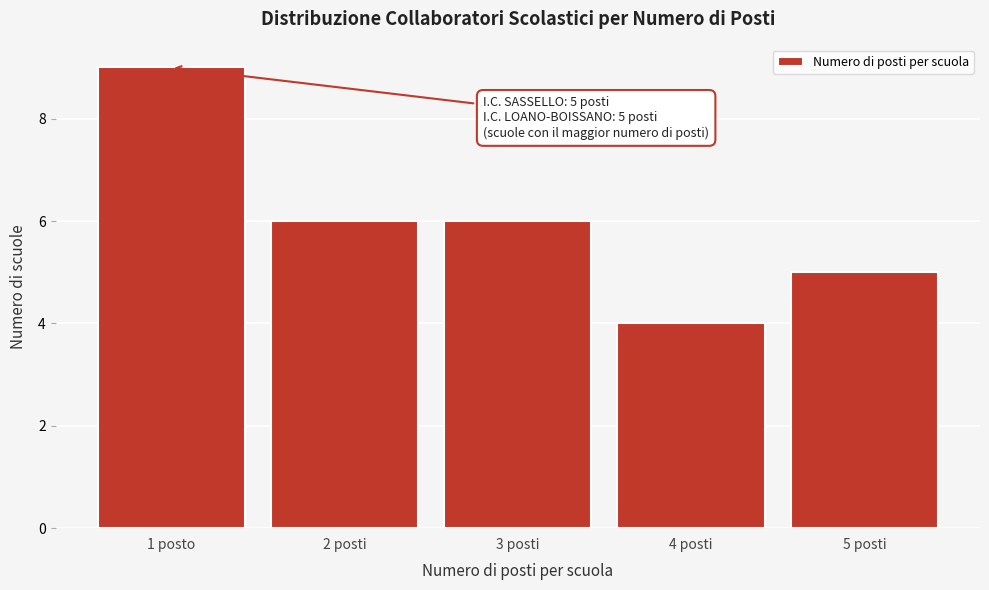

Reading left to right, what are all the values shown in this chart?

9	6	6	4	5